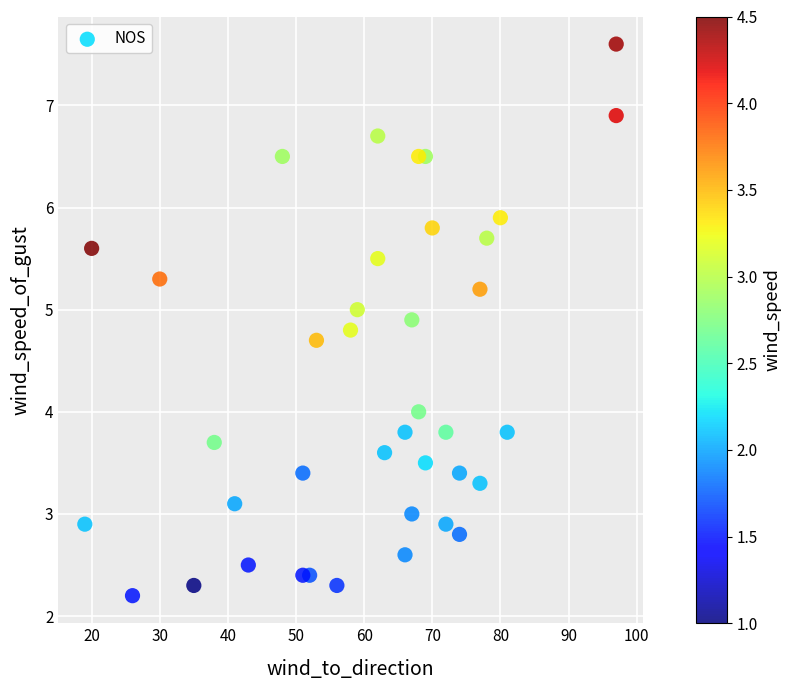

What is the range of Y values (max minus min)?

5.4